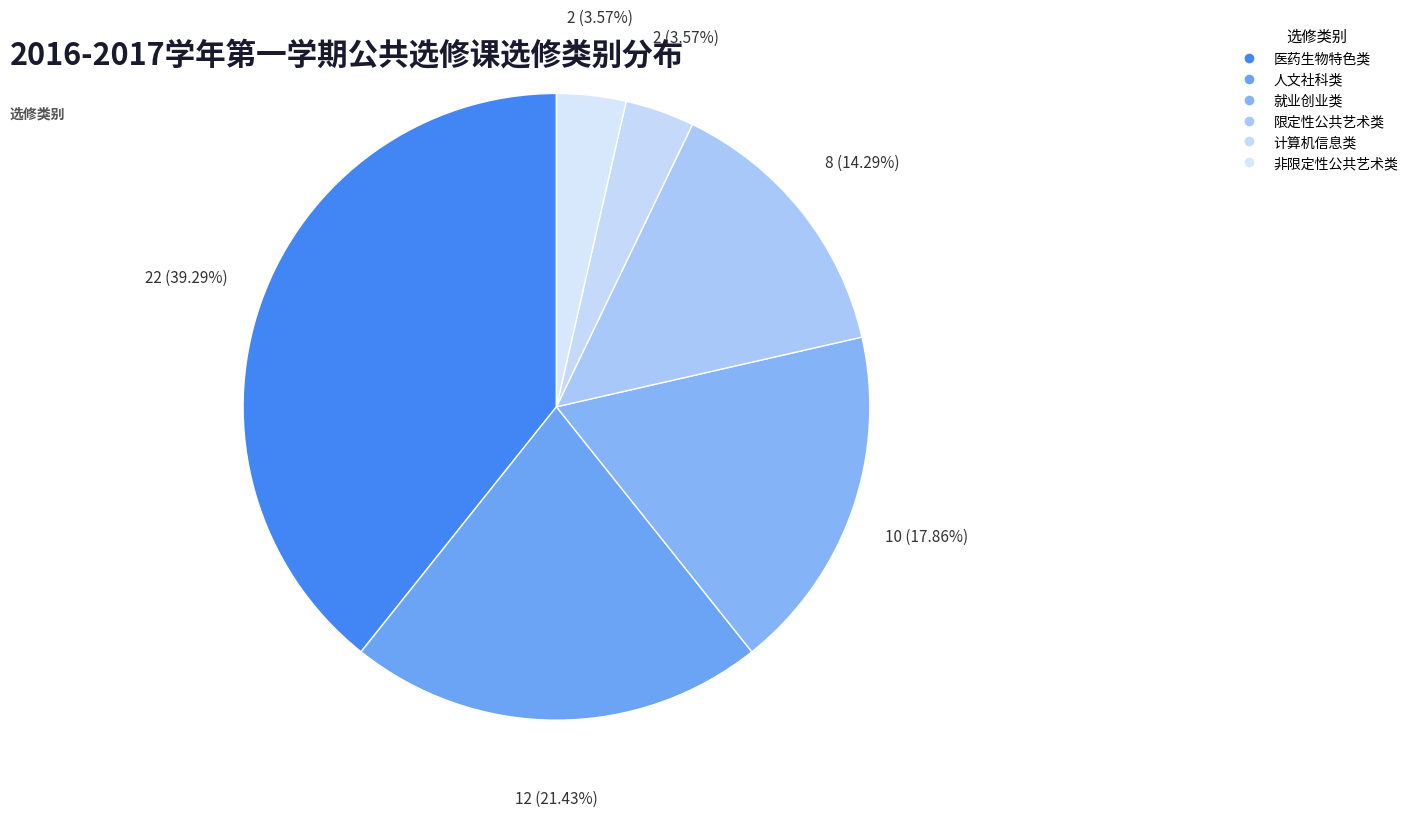

Does any single category account for the majority?

No